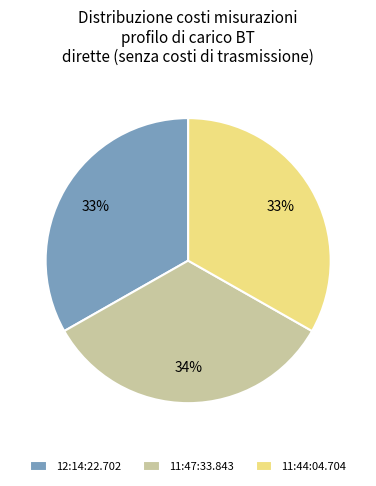

Does 12:14:22.702 represent more than half of the total?

No